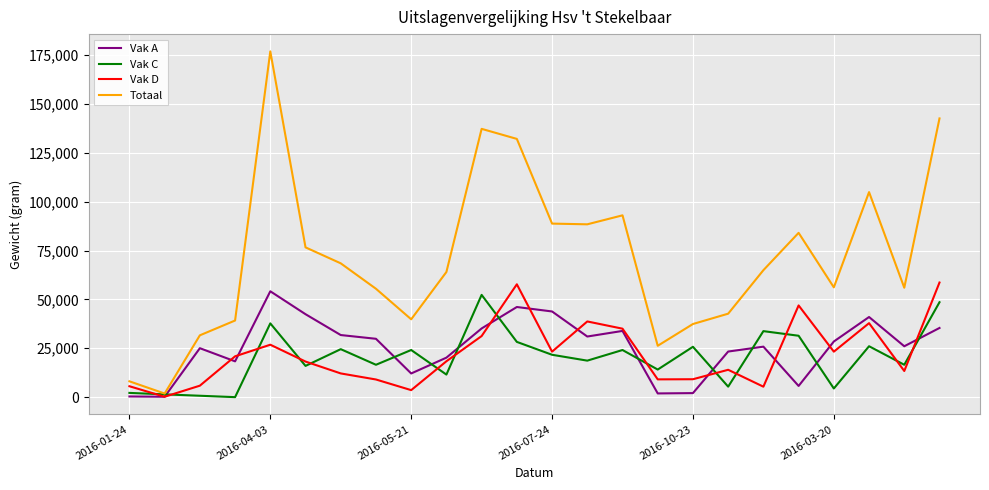

At how many categories does at least one series exceed 6609?

23